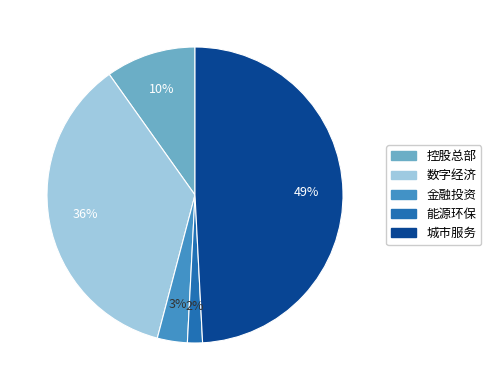

What is the smallest slice in the pie chart?

能源环保